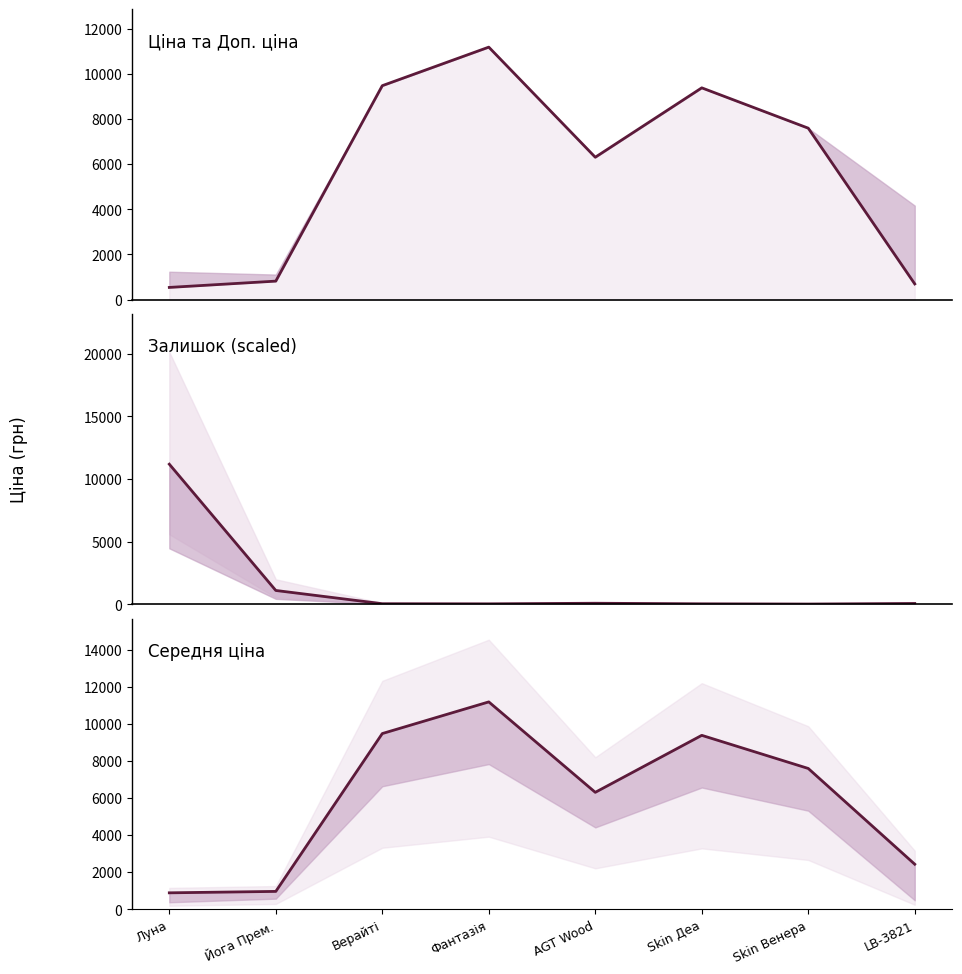

List the series in order of their peak value, highest first.

Ціна, Залишок (scaled), Середня ціна